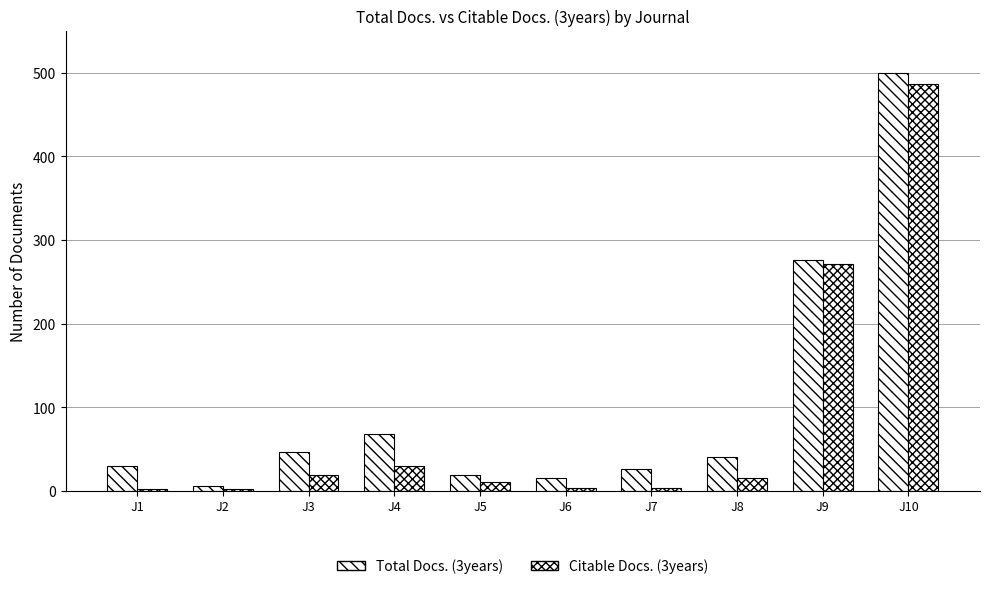

The value of Citable Docs. (3years) at J2 is 2. True or false?

True